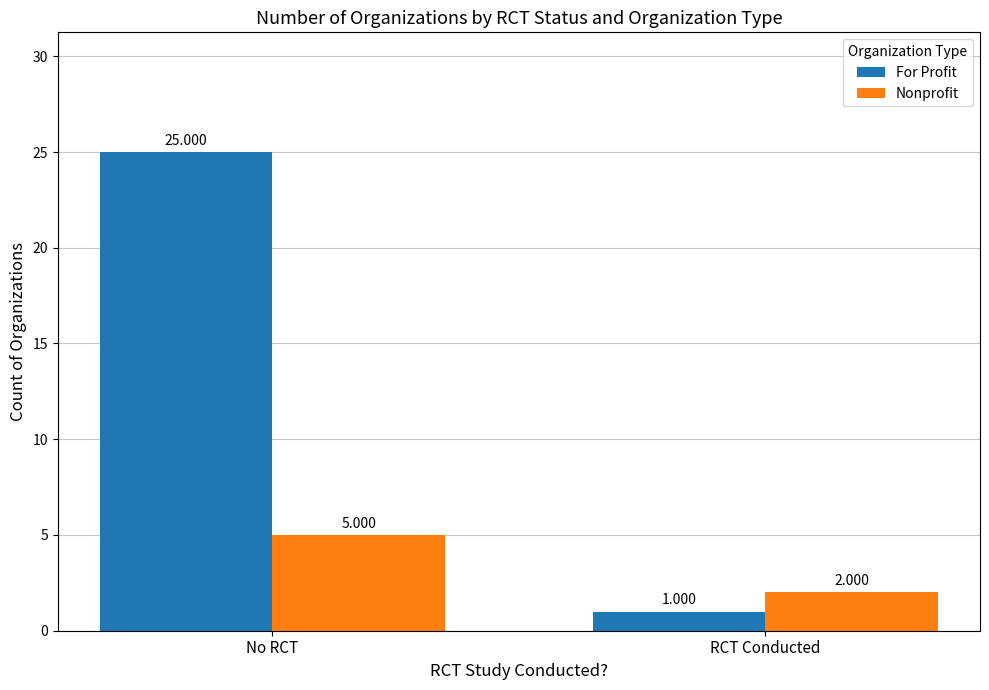

Is the value of For Profit at RCT Conducted greater than the value of Nonprofit at No RCT?

No